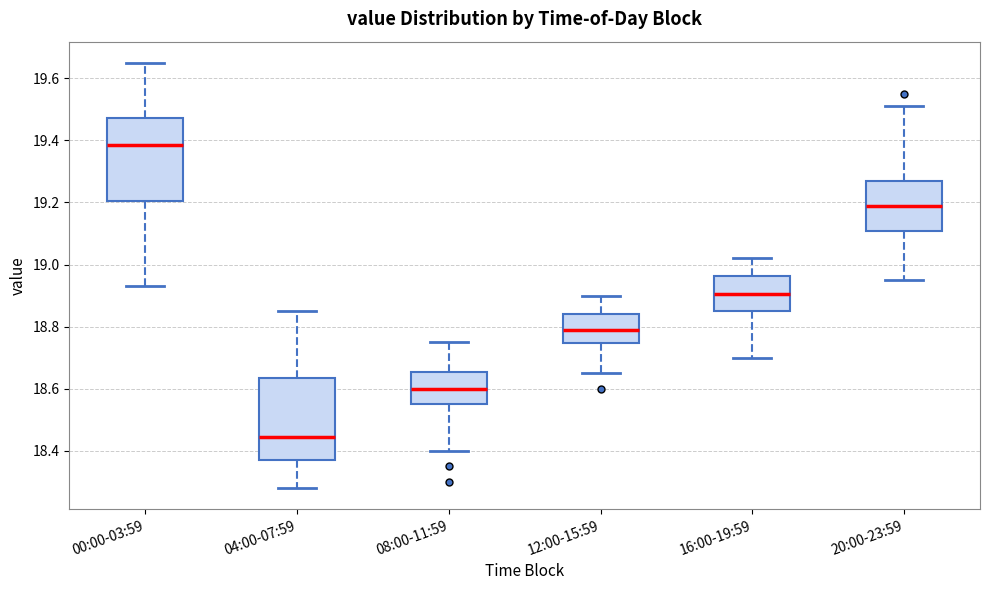

Reading left to right, transcribe this box plot: for each box, give where its median line is, the range the box spans, and where its two whiskers end, as read against the y-axis. The values are not printed on the chart, so give them approximately, as read against the axis.

00:00-03:59: median 19.38, box 19.20 to 19.48, whiskers 18.94 to 19.66
04:00-07:59: median 18.44, box 18.38 to 18.64, whiskers 18.28 to 18.86
08:00-11:59: median 18.60, box 18.56 to 18.66, whiskers 18.40 to 18.76
12:00-15:59: median 18.80, box 18.74 to 18.84, whiskers 18.66 to 18.90
16:00-19:59: median 18.90, box 18.86 to 18.96, whiskers 18.70 to 19.02
20:00-23:59: median 19.20, box 19.10 to 19.28, whiskers 18.96 to 19.52